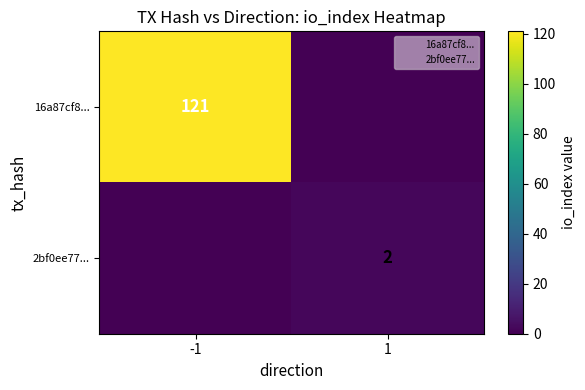

What is the difference between the maximum and minimum values in the 16a87cf8... series?

121